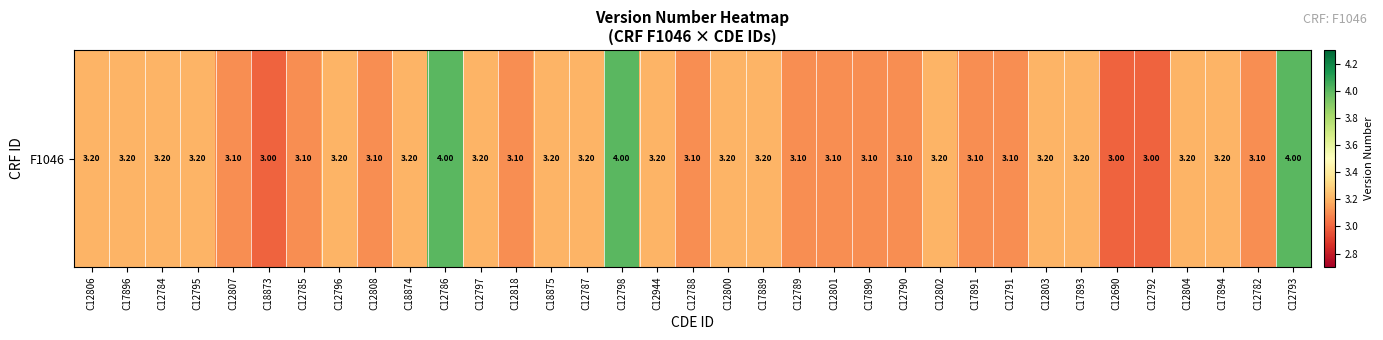

List the labels in order of value, largest first.

C12786, C12798, C12793, C12806, C17896, C12784, C12795, C12796, C18874, C12797, C18875, C12787, C12944, C12800, C17889, C12802, C12803, C17893, C12804, C17894, C12807, C12785, C12808, C12818, C12788, C12789, C12801, C17890, C12790, C17891, C12791, C12782, C18873, C12690, C12792